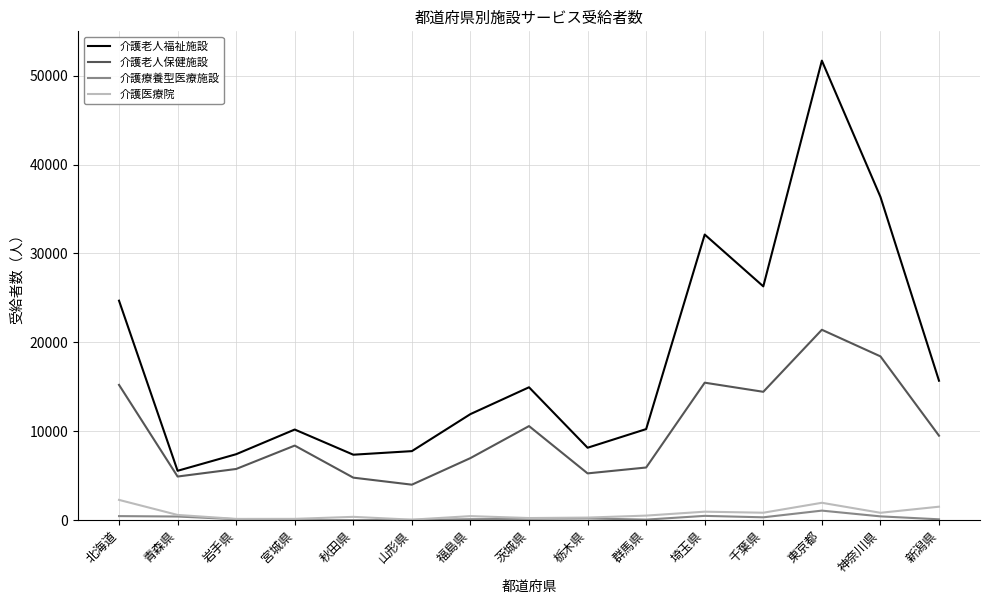

How many values in the 介護療養型医療施設 series are below 159?

7